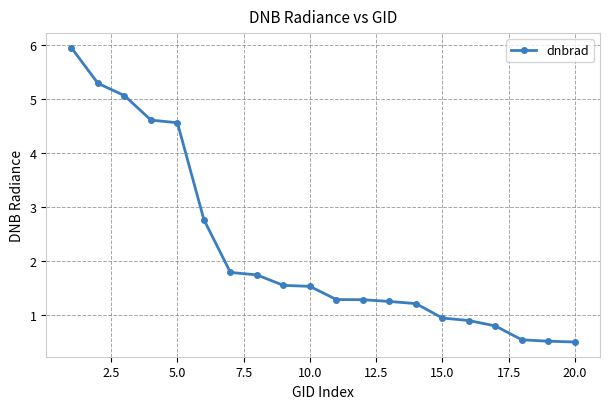

What is the average value?

2.2